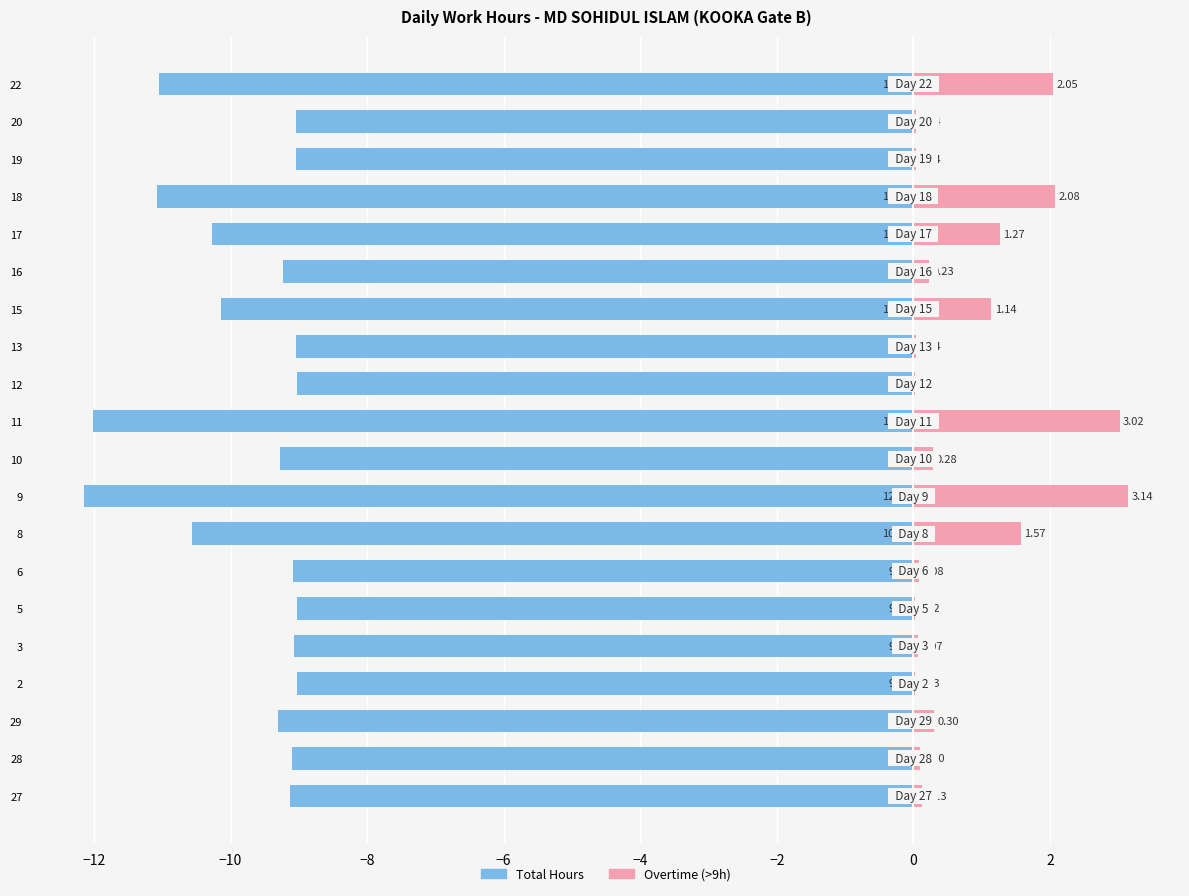

At how many categories does at least one series exceed -8?

20